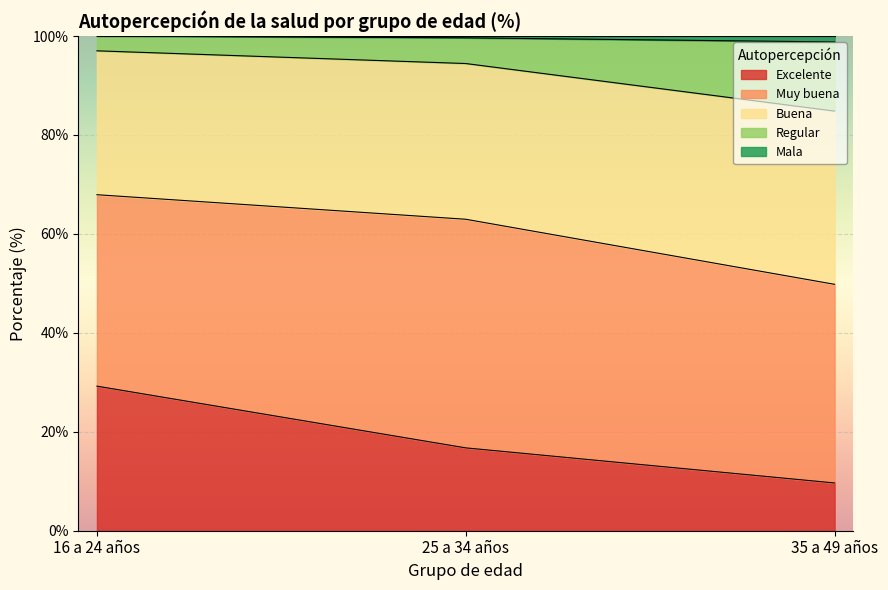

How many lines are shown in the chart?

5